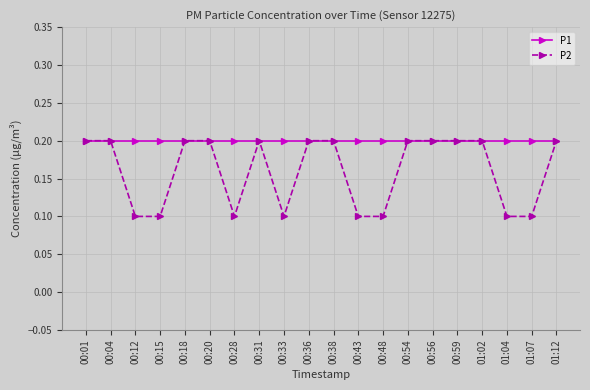

How many series are shown in this chart?

2